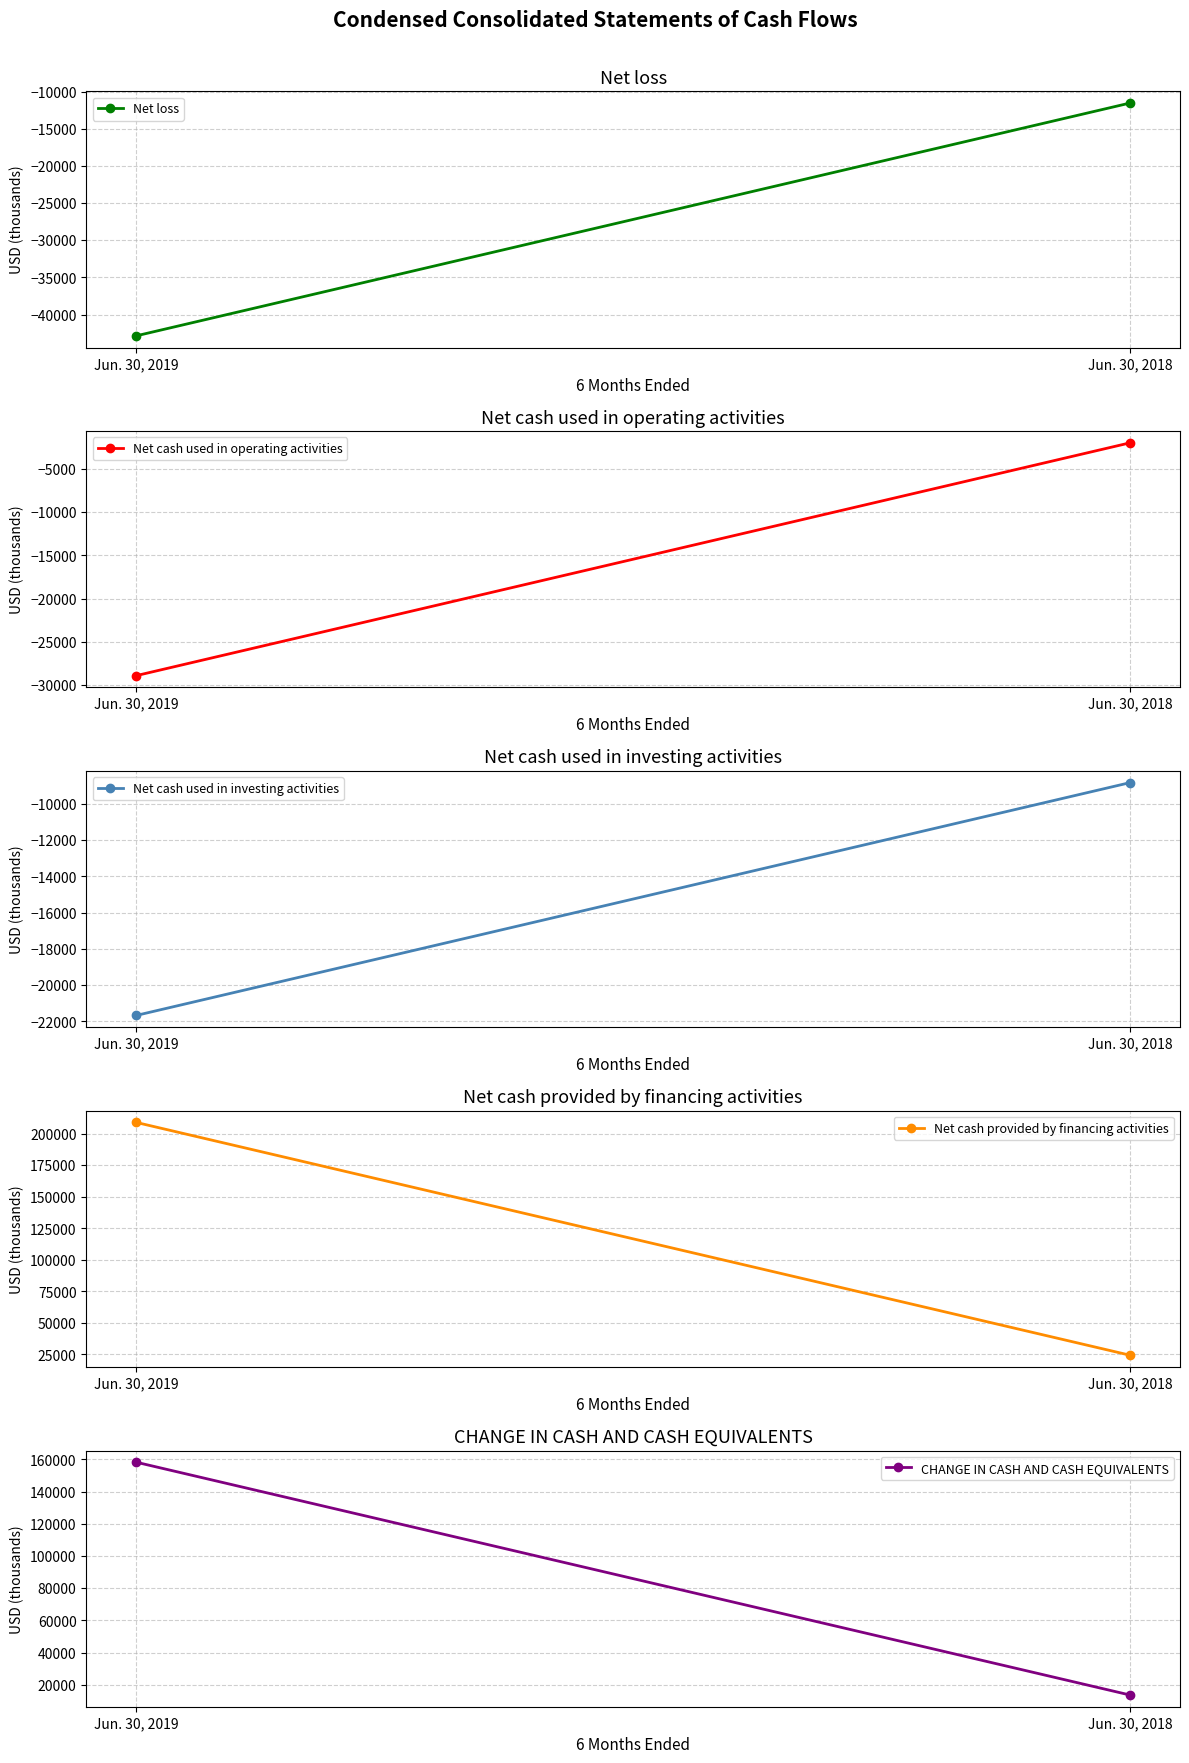

Which category has the lowest value in the Net cash used in investing activities series?

Jun. 30, 2019